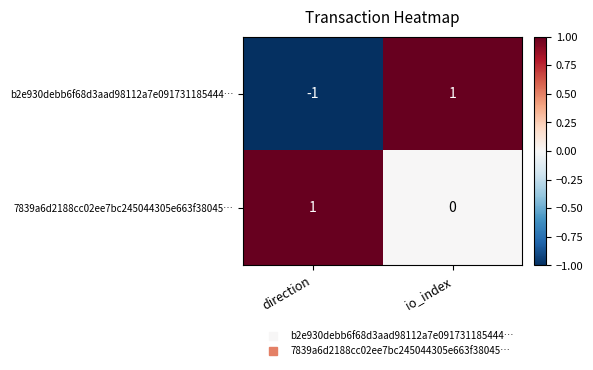

Which category has the lowest value in the 7839a6d2188cc02ee7bc245044305e663f38045… series?

io_index